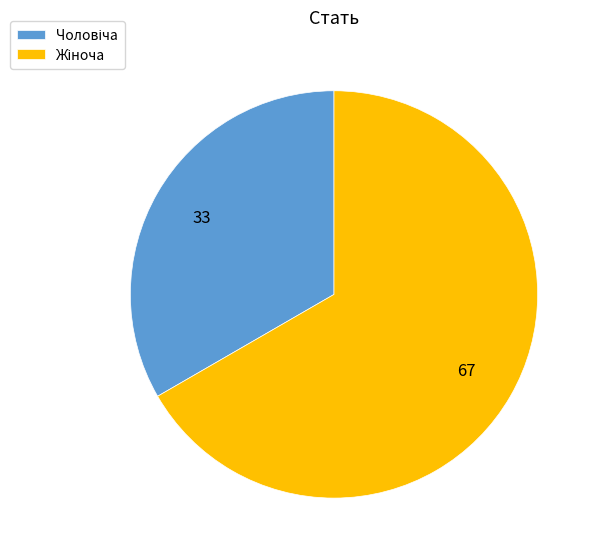

Is there a majority slice in this chart?

Yes